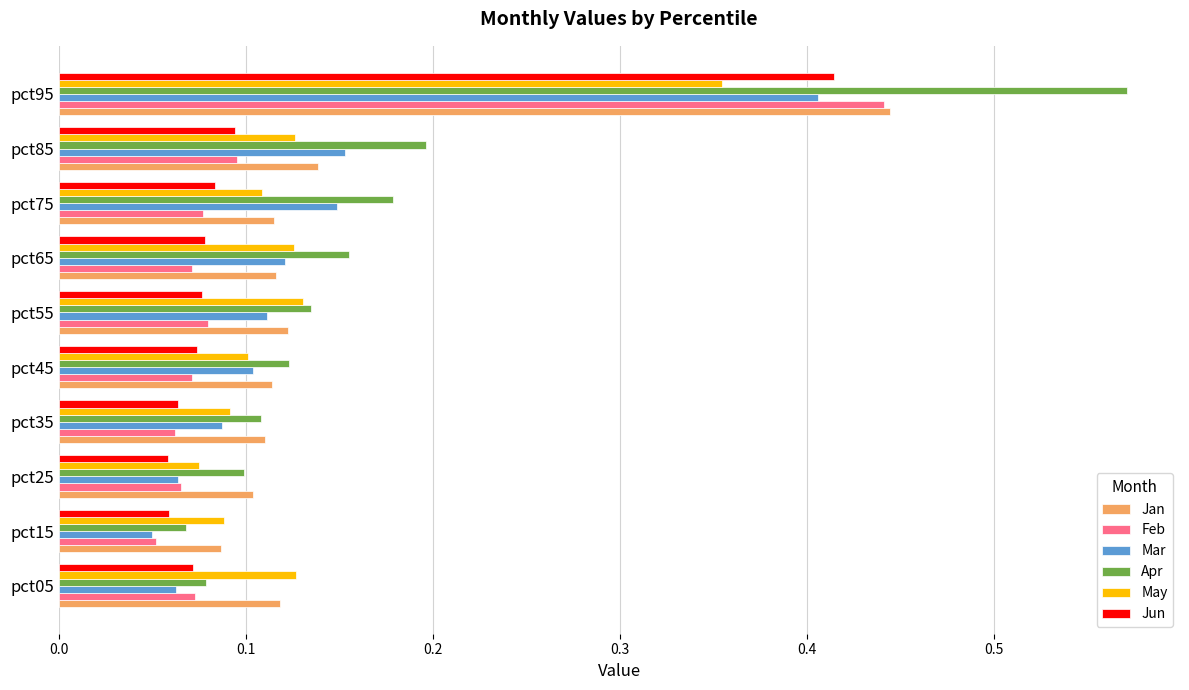

What is the sum of all Jan values?

1.5